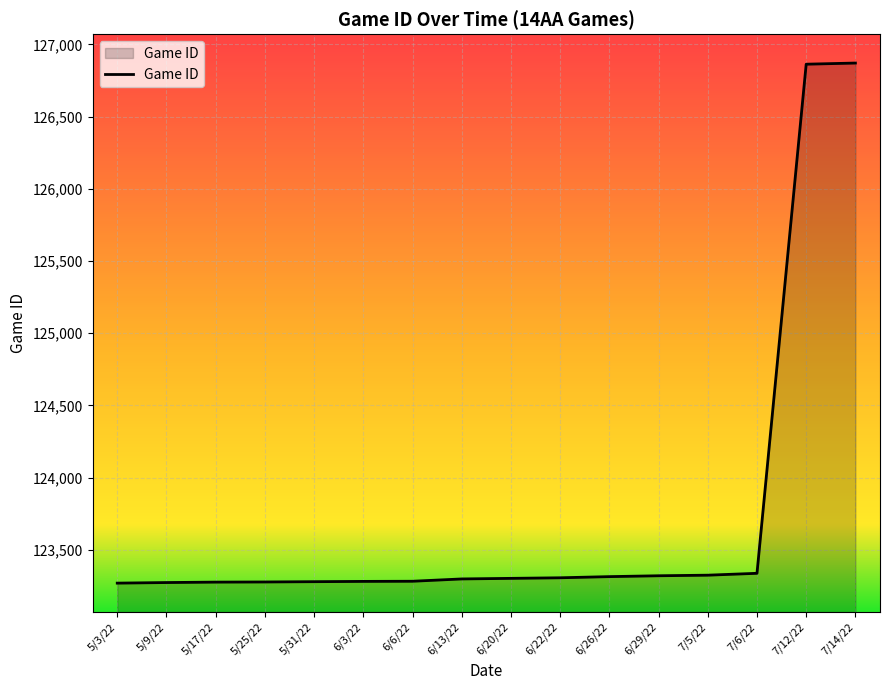

True or false: the data shows 219136 at 7/5/22.

False